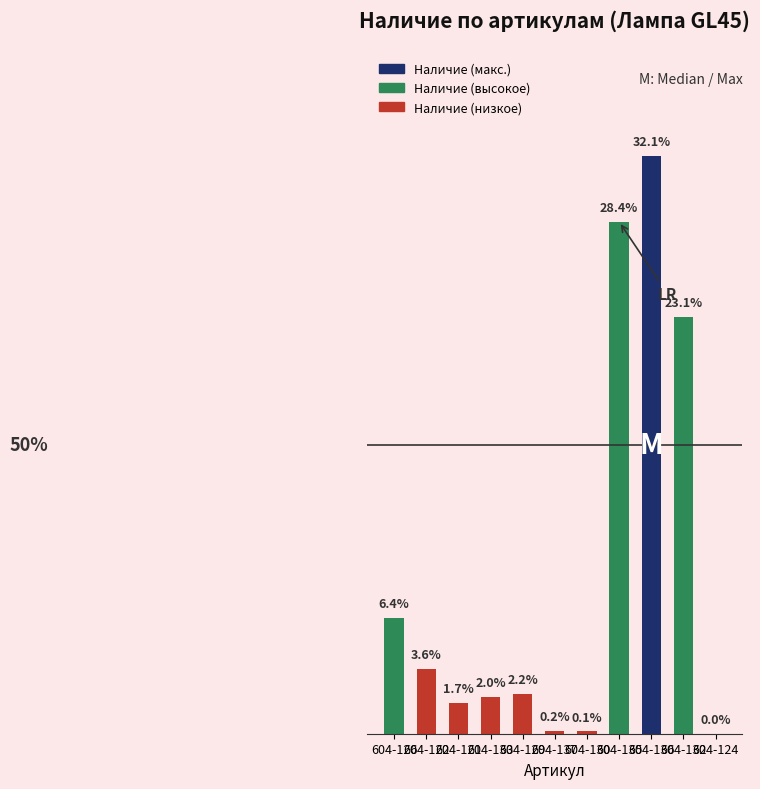

What position from the left is 604-122?

2